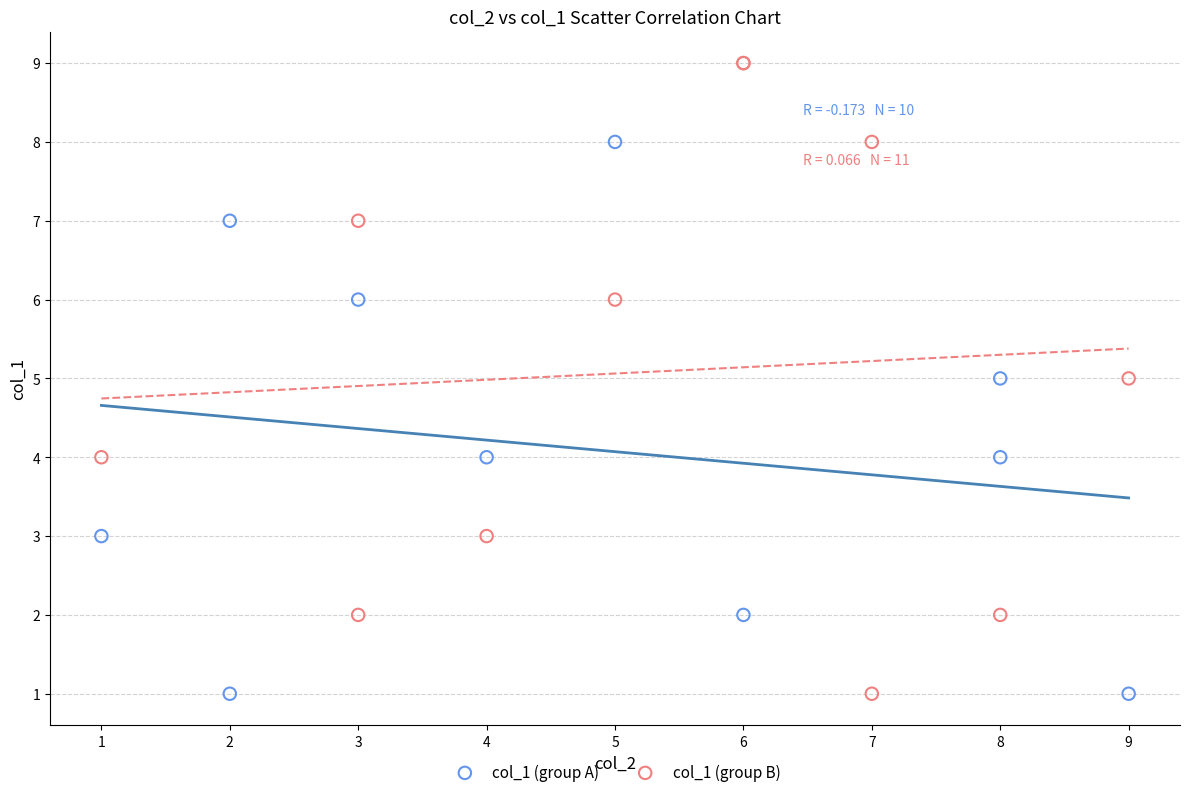

What are all the series names shown in the legend?

col_1 (group A), col_1 (group B)